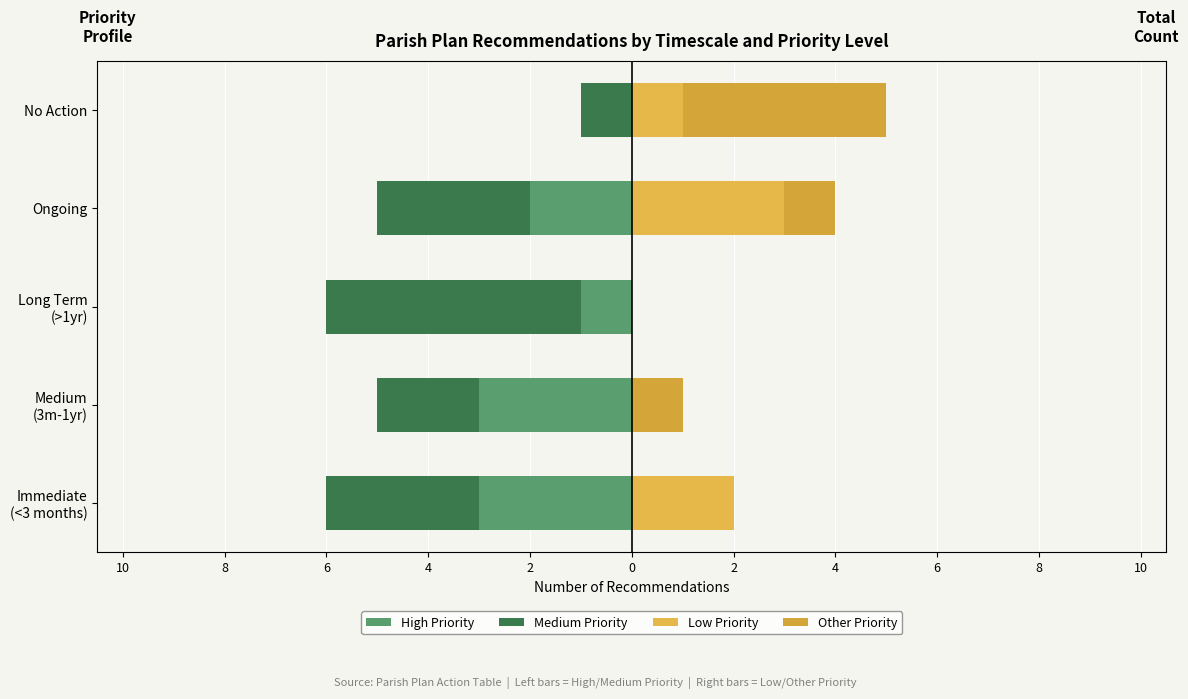

The High Priority series shows -1 at Long Term (>1yr). True or false?

True